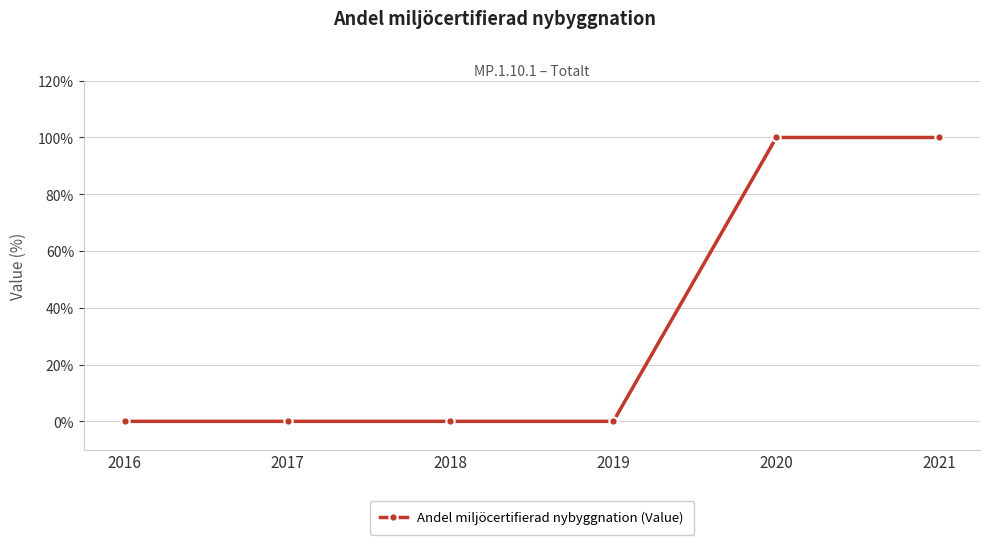

What is the maximum value shown in the chart?

100